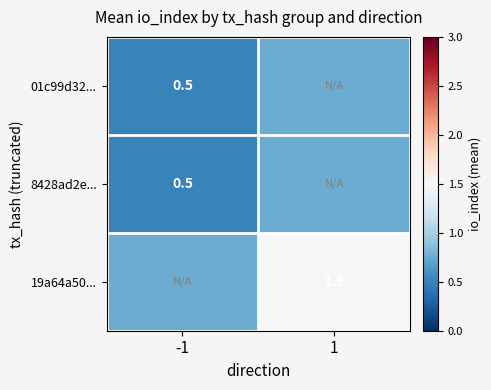

What value does the 01c99d32... series have at -1?

0.5